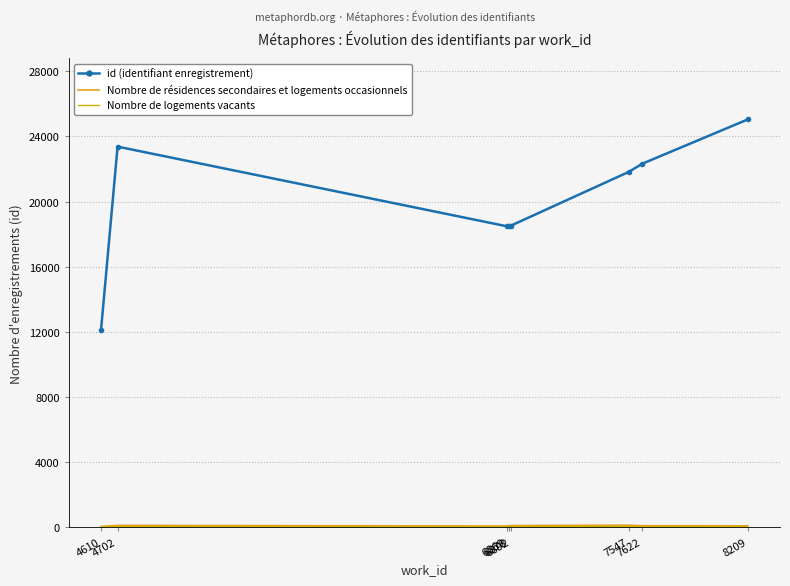

At which category does id (identifiant enregistrement) reach its first local valley?

6869